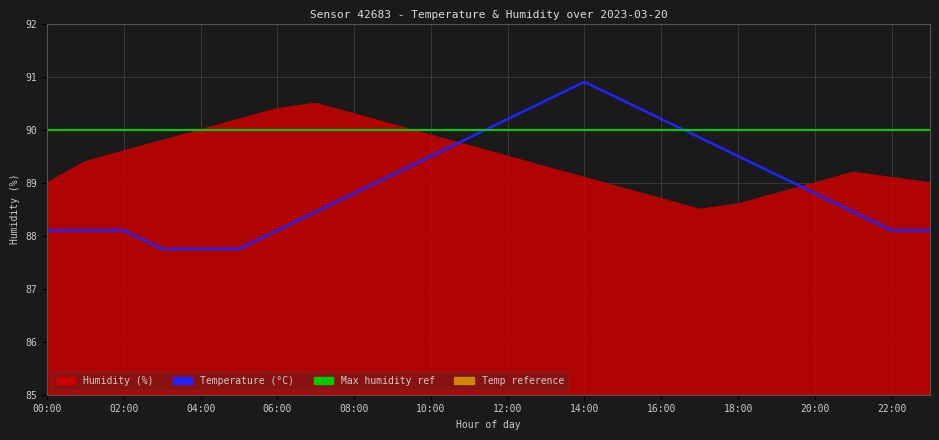

How many data points in temperature are above 88?

21